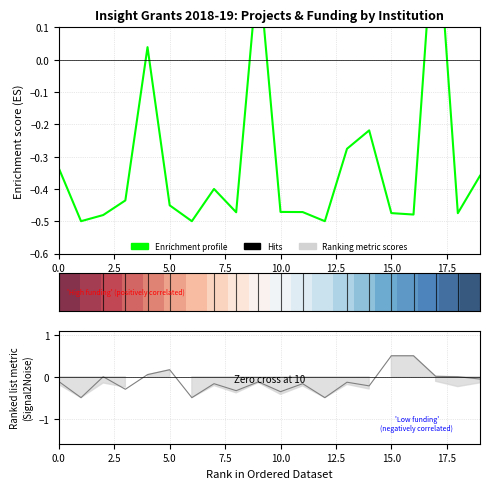

How many data points in Enrichment profile are above 0?

3